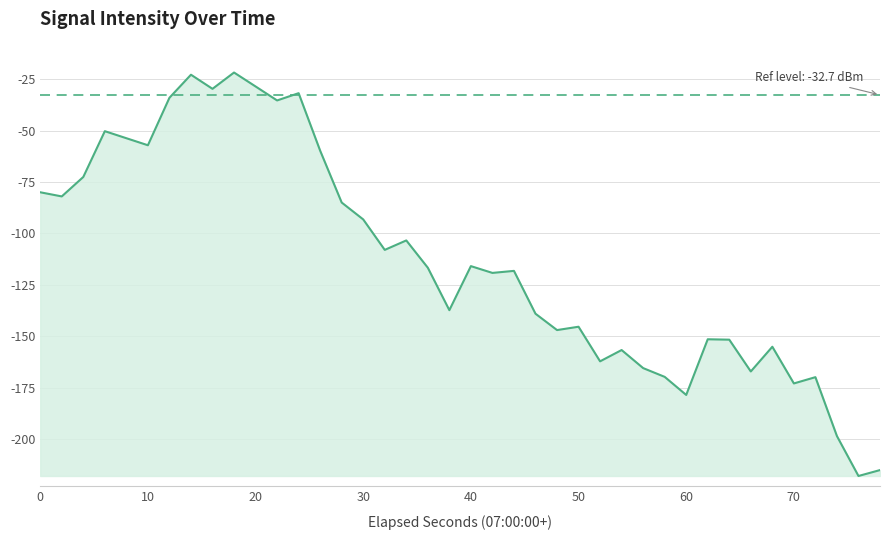

True or false: the data has more than 0 interior local peaks.

True